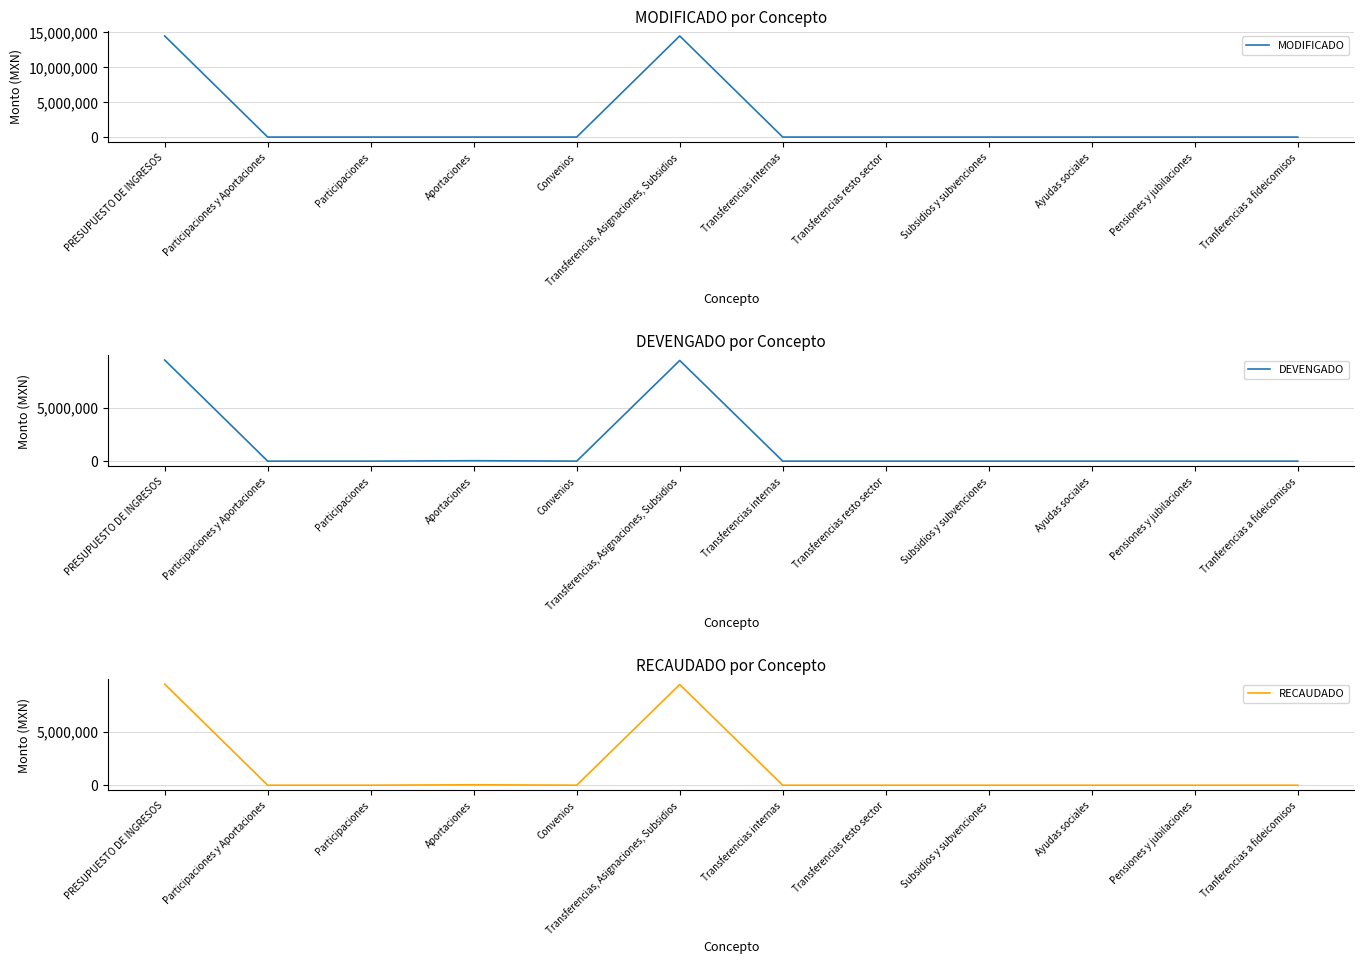

What is the average value of the DEVENGADO series?

1575716.1